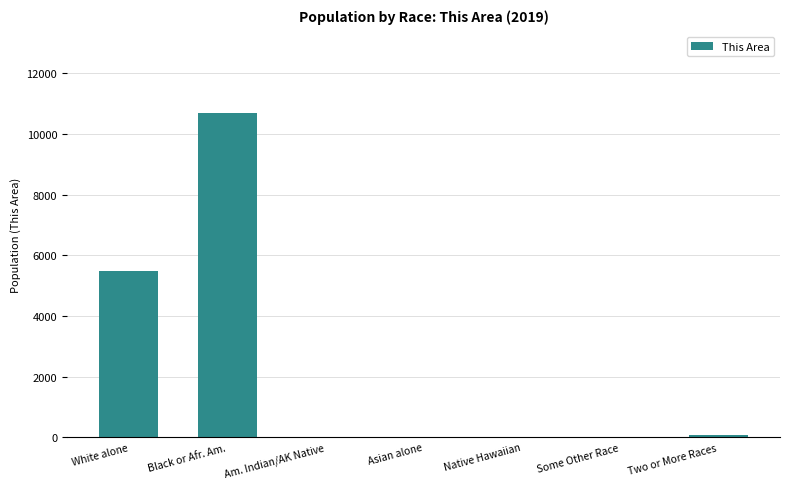

What is the approximate value at Two or More Races, to the nearest 100?

100